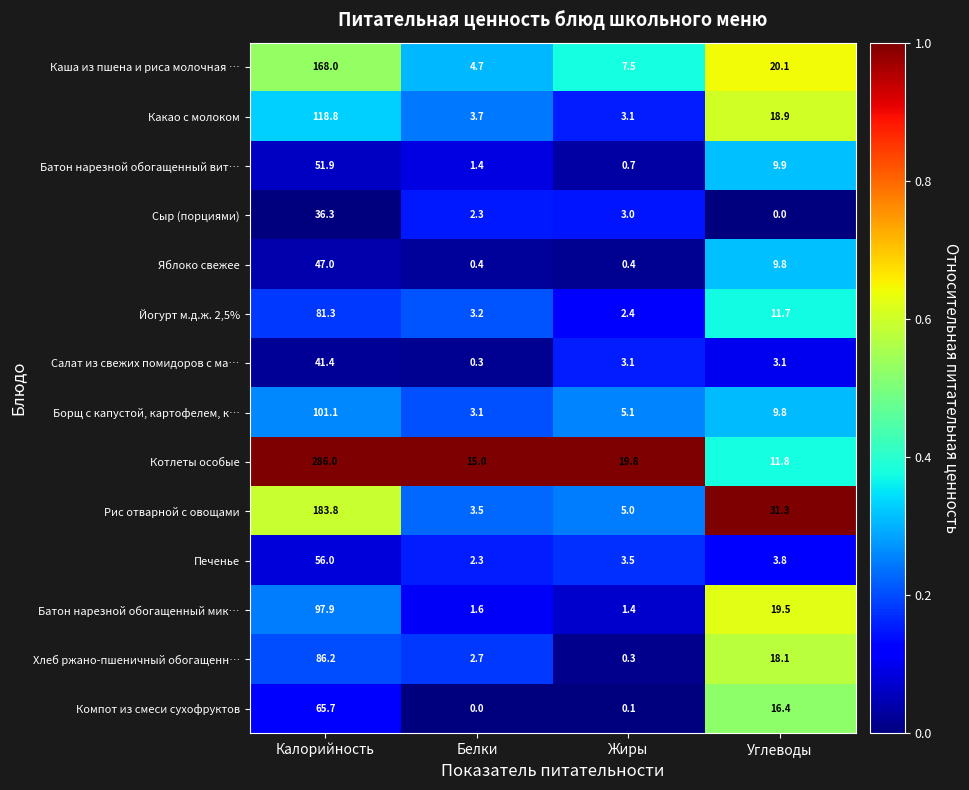

What is the difference between the highest and lowest values at Белки?

15.0